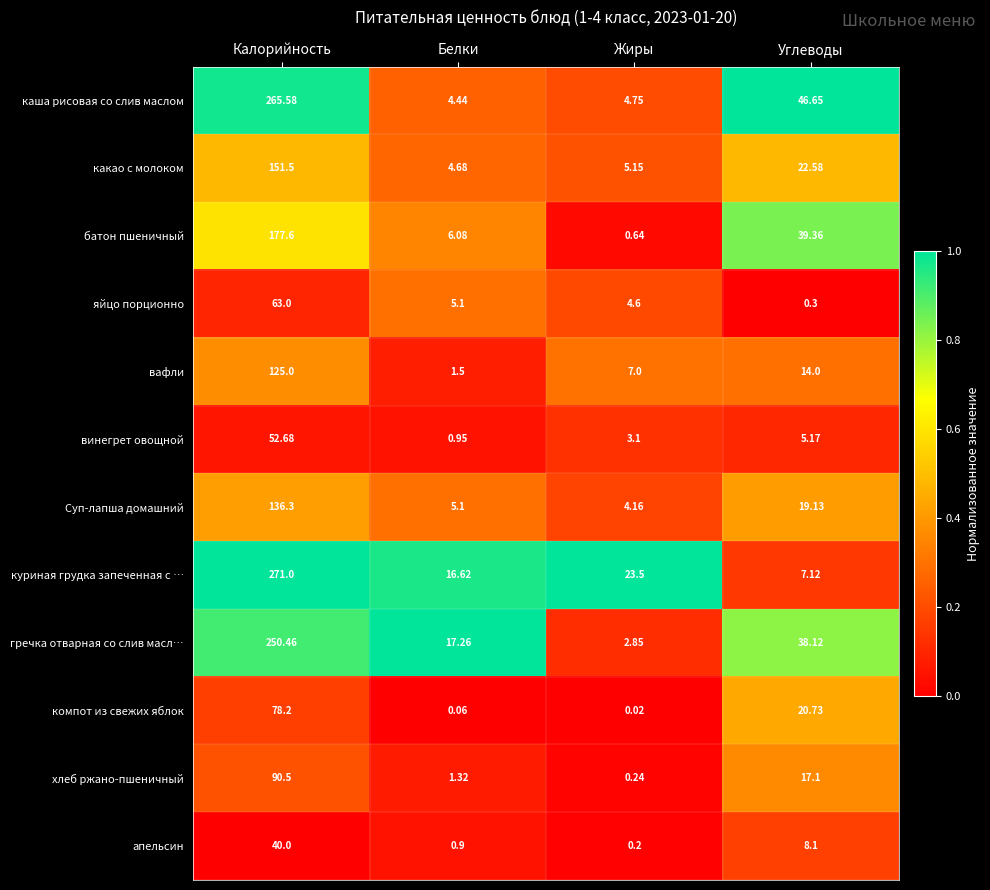

What is the difference between the highest and lowest values at Жиры?

23.5